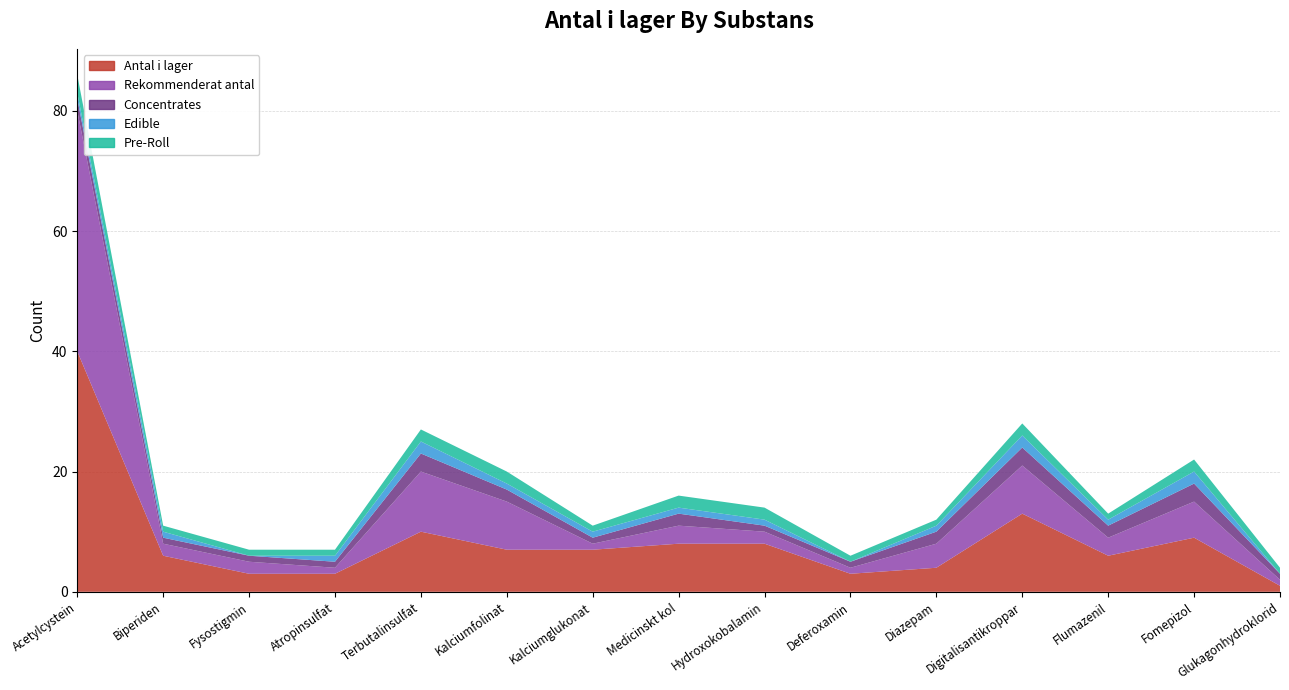

Reading left to right, what are all the values shown in this chart?

Antal i lager: Acetylcystein=40	Biperiden=6	Fysostigmin=3	Atropinsulfat=3	Terbutalinsulfat=10	Kalciumfolinat=7	Kalciumglukonat=7	Medicinskt kol=8	Hydroxokobalamin=8	Deferoxamin=3	Diazepam=4	Digitalisantikroppar=13	Flumazenil=6	Fomepizol=9	Glukagonhydroklorid=1
Rekommenderat antal: Acetylcystein=40	Biperiden=2	Fysostigmin=2	Atropinsulfat=1	Terbutalinsulfat=10	Kalciumfolinat=8	Kalciumglukonat=1	Medicinskt kol=3	Hydroxokobalamin=2	Deferoxamin=1	Diazepam=4	Digitalisantikroppar=8	Flumazenil=3	Fomepizol=6	Glukagonhydroklorid=1
Concentrates: Acetylcystein=2	Biperiden=1	Fysostigmin=1	Atropinsulfat=1	Terbutalinsulfat=3	Kalciumfolinat=2	Kalciumglukonat=1	Medicinskt kol=2	Hydroxokobalamin=1	Deferoxamin=1	Diazepam=2	Digitalisantikroppar=3	Flumazenil=2	Fomepizol=3	Glukagonhydroklorid=1
Edible: Acetylcystein=1	Biperiden=1	Fysostigmin=0	Atropinsulfat=1	Terbutalinsulfat=2	Kalciumfolinat=1	Kalciumglukonat=1	Medicinskt kol=1	Hydroxokobalamin=1	Deferoxamin=0	Diazepam=1	Digitalisantikroppar=2	Flumazenil=1	Fomepizol=2	Glukagonhydroklorid=0
Pre-Roll: Acetylcystein=3	Biperiden=1	Fysostigmin=1	Atropinsulfat=1	Terbutalinsulfat=2	Kalciumfolinat=2	Kalciumglukonat=1	Medicinskt kol=2	Hydroxokobalamin=2	Deferoxamin=1	Diazepam=1	Digitalisantikroppar=2	Flumazenil=1	Fomepizol=2	Glukagonhydroklorid=1